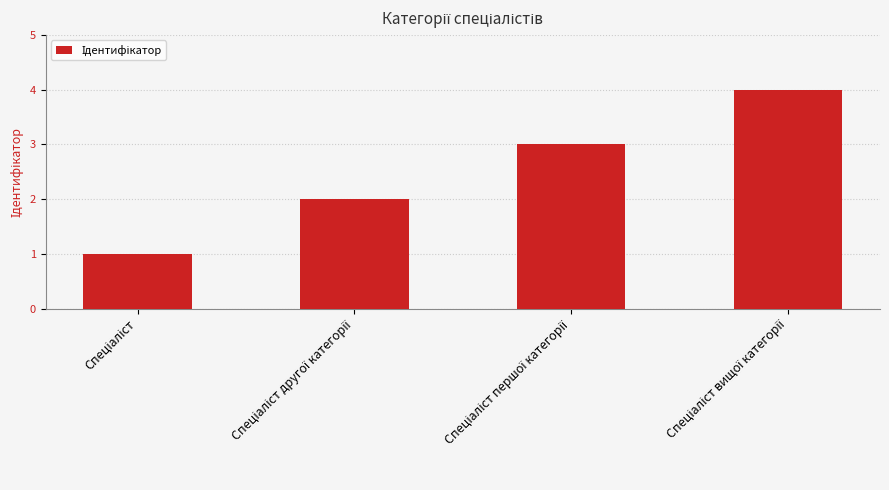

What is the difference between the maximum and minimum values?

3